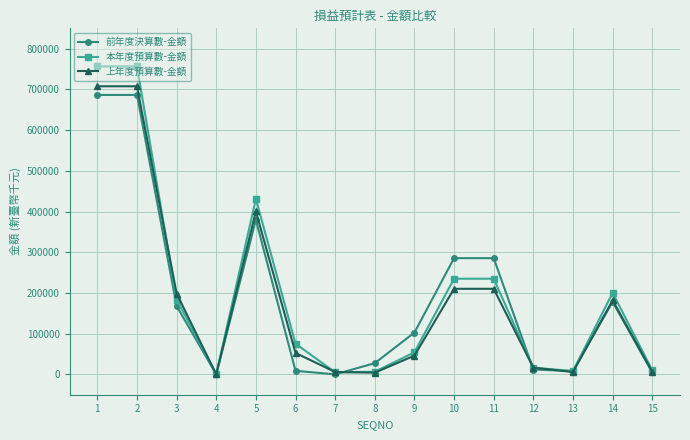

What is the highest value of the 前年度決算數-金額 series?

686370